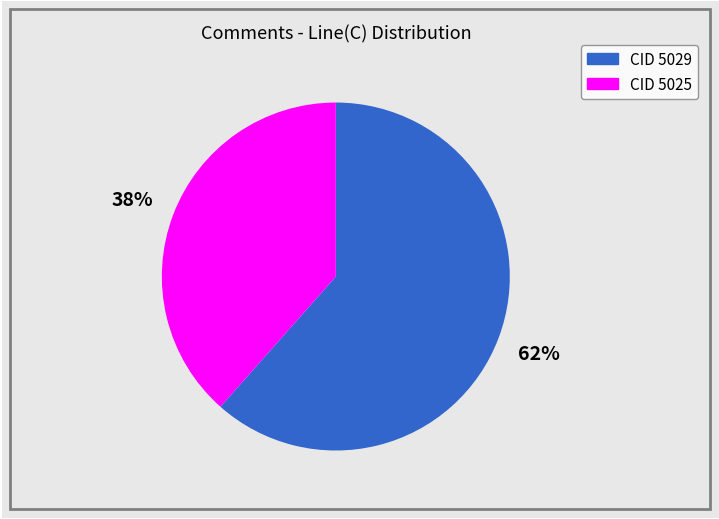

Does any single category account for the majority?

Yes